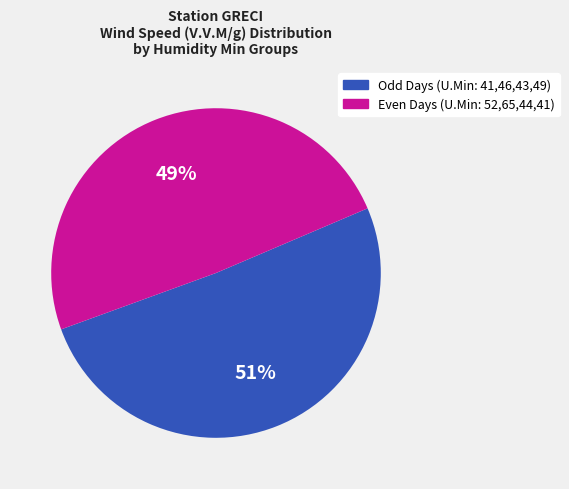

Is there a majority slice in this chart?

Yes